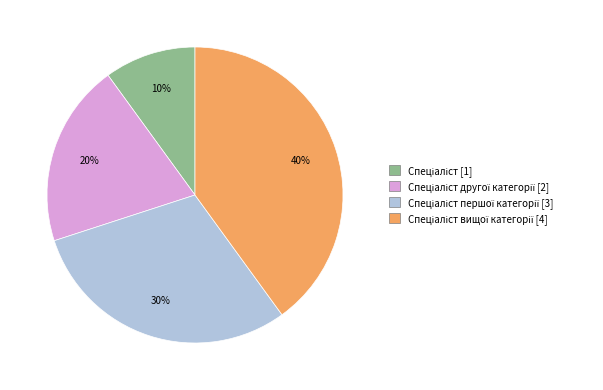

To the nearest percent, what is the difference between the largest and smallest slice percentages?

30%